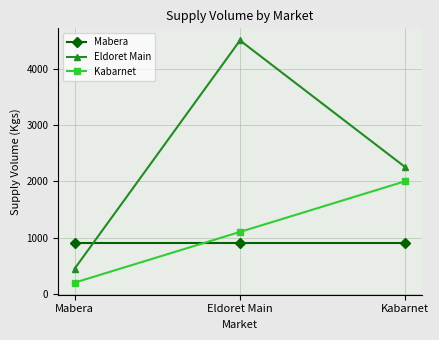

At how many categories does at least one series exceed 1800?

2